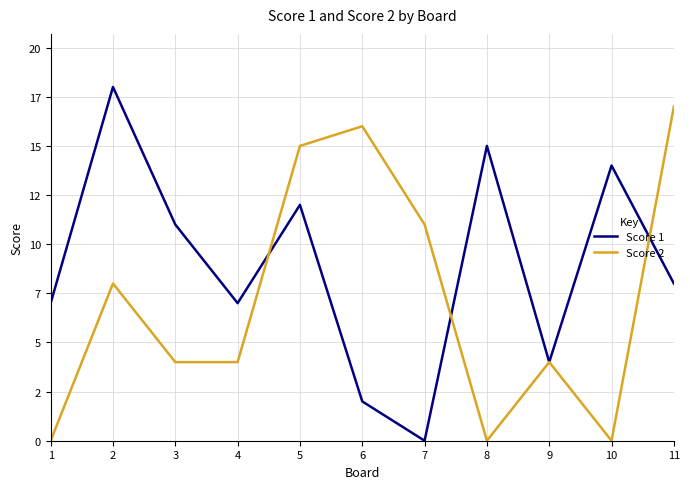

Reading left to right, list all the values displayed in this chart.

Score 1: 7	18	11	7	12	2	0	15	4	14	8
Score 2: 0	8	4	4	15	16	11	0	4	0	17